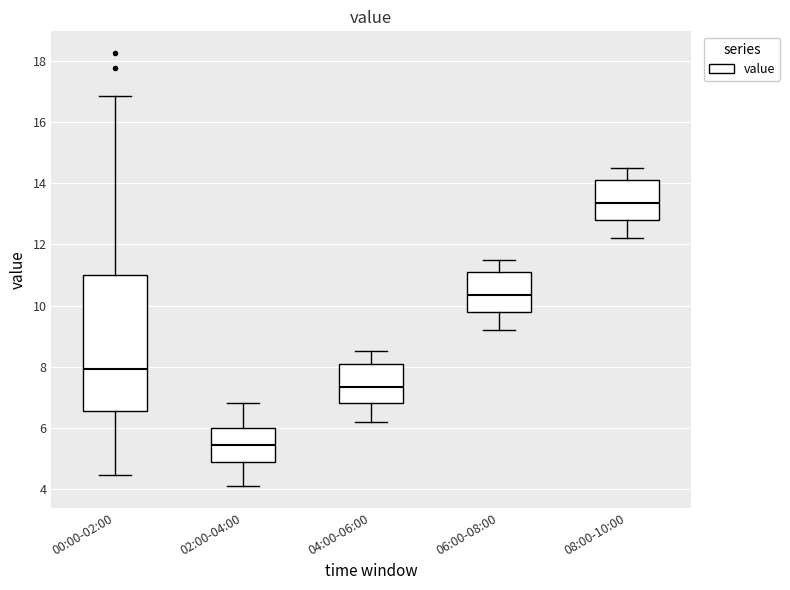

Reading left to right, read every box against the y-axis: the position of its median line, the range the box covers, and the ends of its whiskers. The values are not printed on the chart, so give them approximately, as read against the axis.

00:00-02:00: median 8.0, box 6.6 to 11.0, whiskers 4.4 to 16.8
02:00-04:00: median 5.4, box 4.8 to 6.0, whiskers 4.2 to 6.8
04:00-06:00: median 7.4, box 6.8 to 8.2, whiskers 6.2 to 8.6
06:00-08:00: median 10.4, box 9.8 to 11.2, whiskers 9.2 to 11.6
08:00-10:00: median 13.4, box 12.8 to 14.2, whiskers 12.2 to 14.6